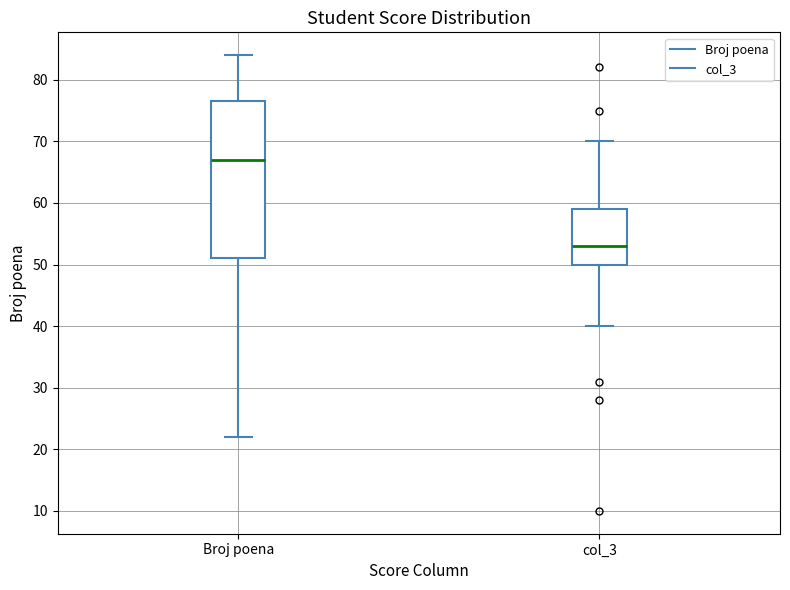

Where does the median line of the box for Broj poena sit on the y-axis? The values are not printed on the chart, so give them approximately, as read against the axis.

67